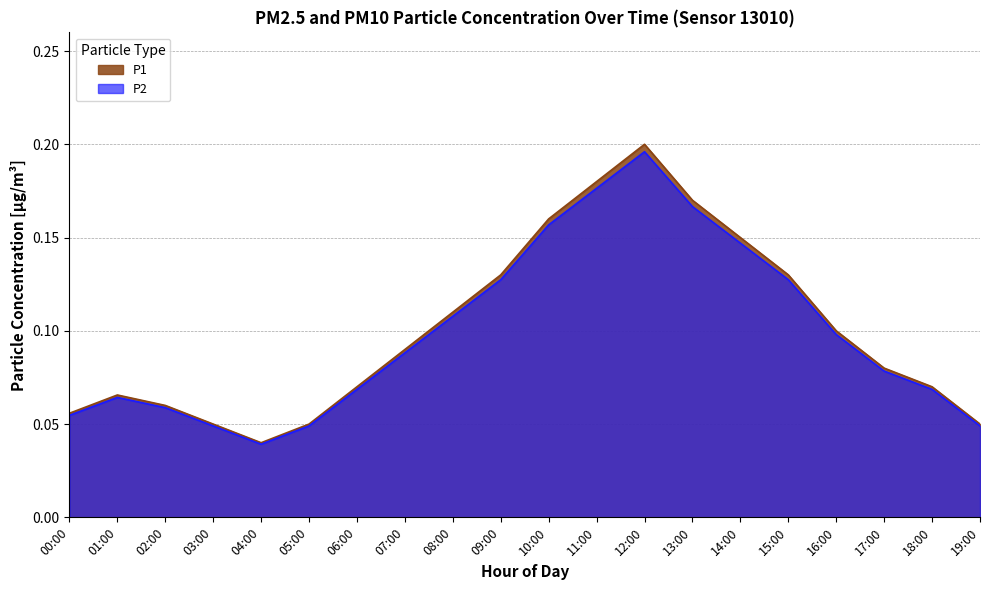

What is the label of the 19th point from the left?

18:00